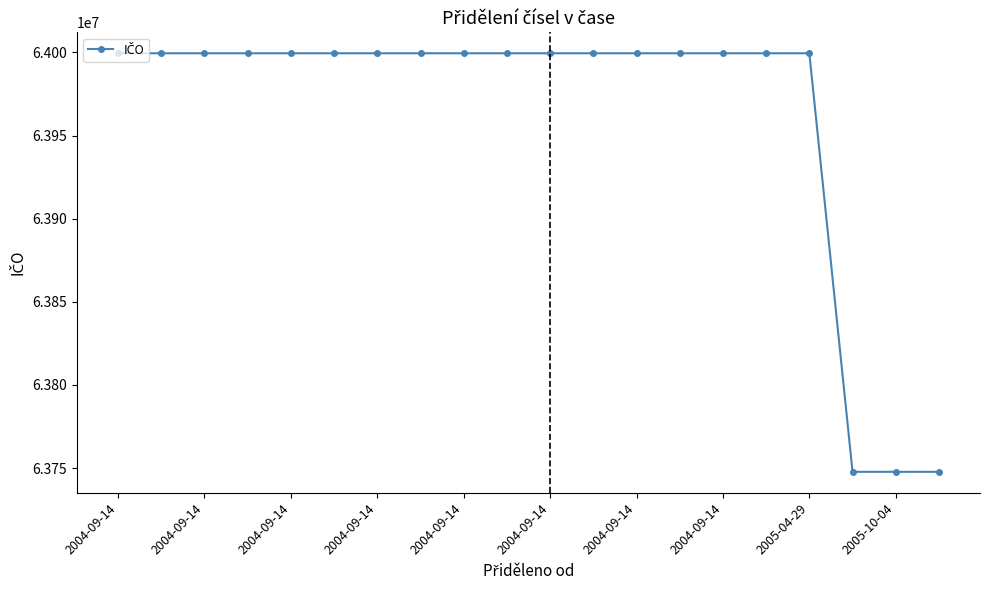

What is the value of the 10th point from the left?

63999501